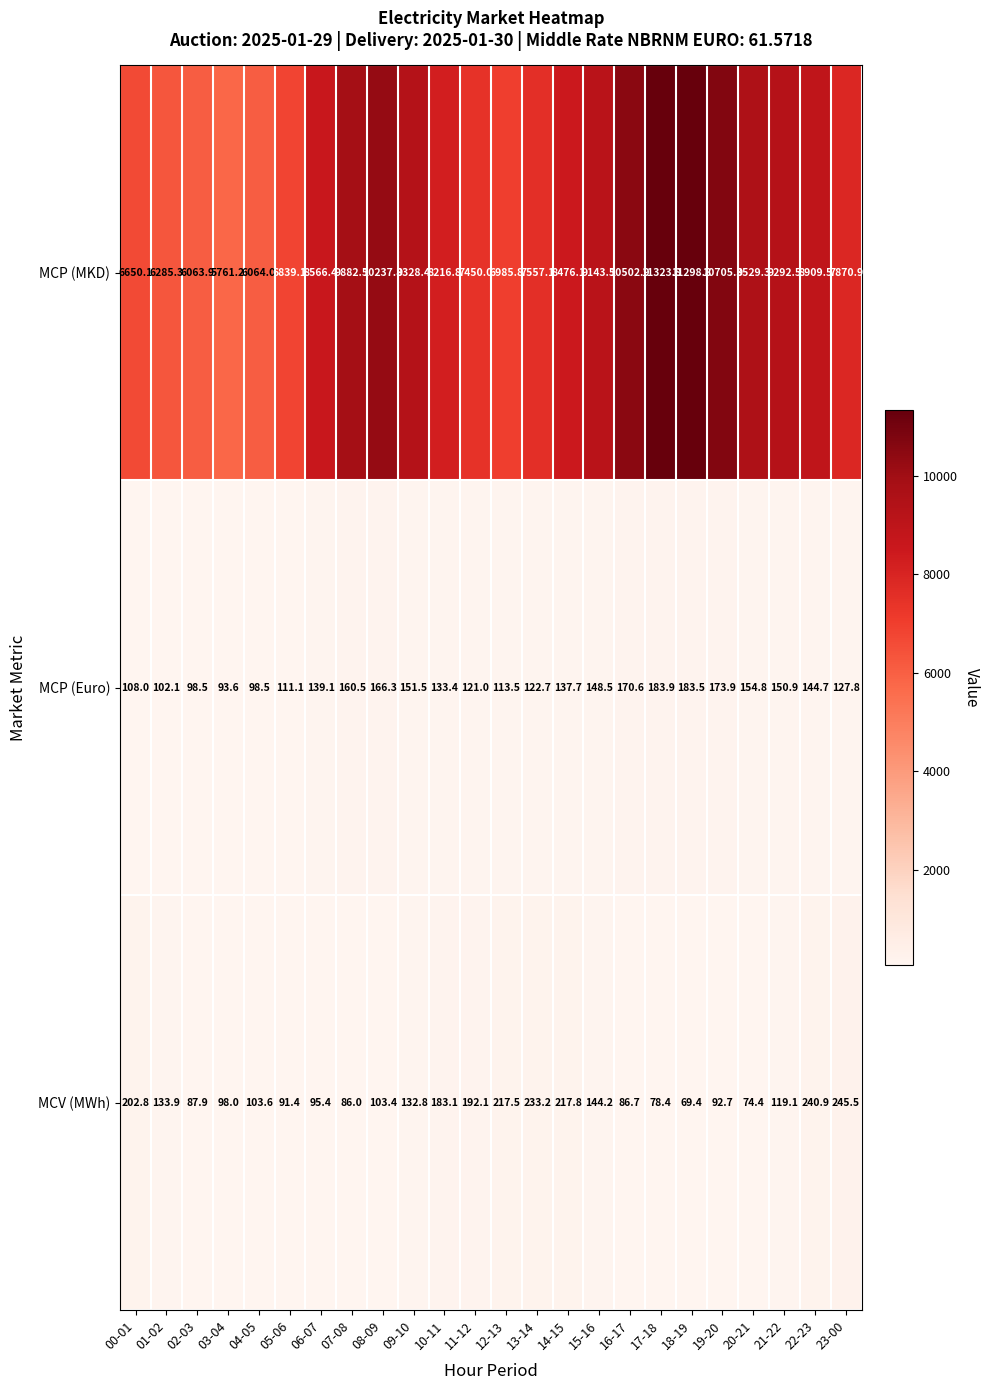

What is the sum of all MCP (Euro) values?

3296.1